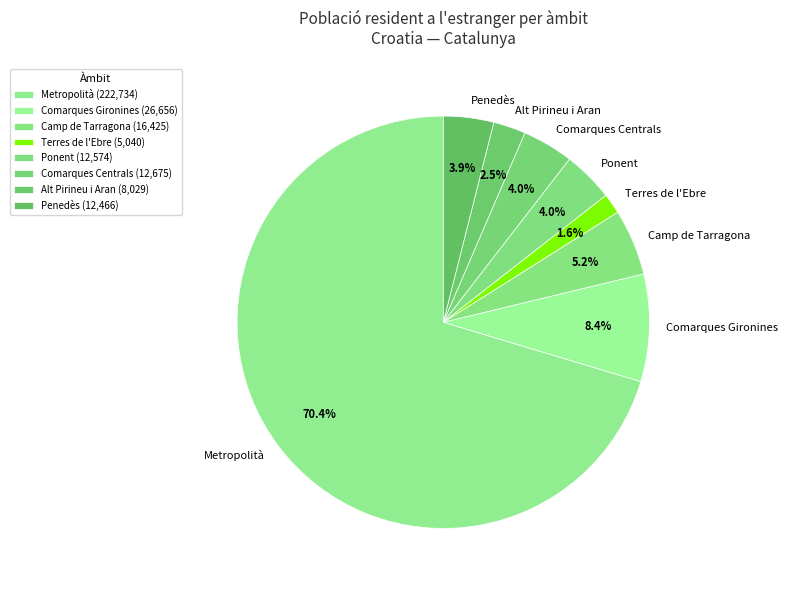

Do Metropolità and Terres de l'Ebre together represent more than half of the pie?

Yes